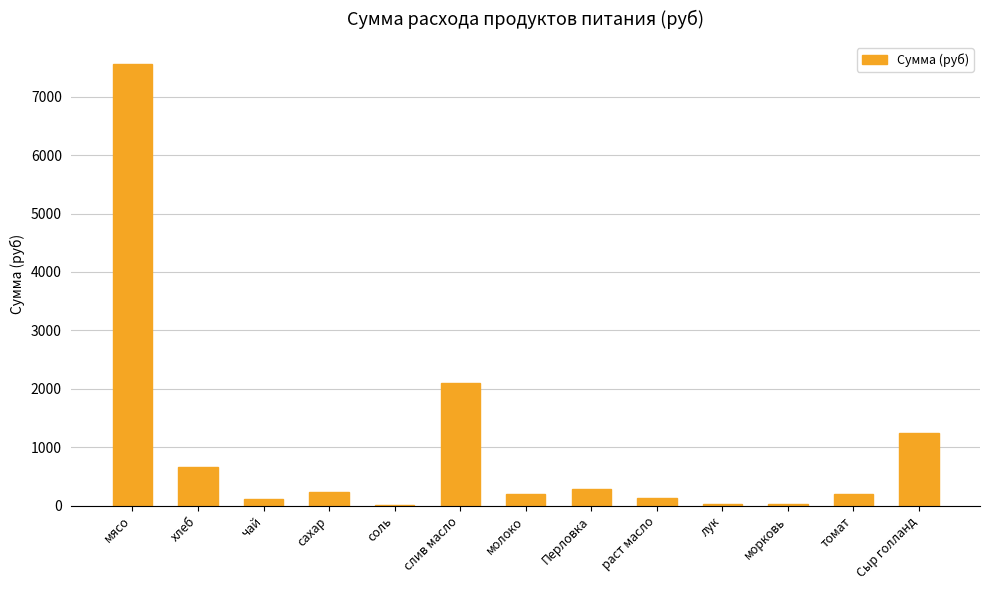

How many series are shown in this chart?

1